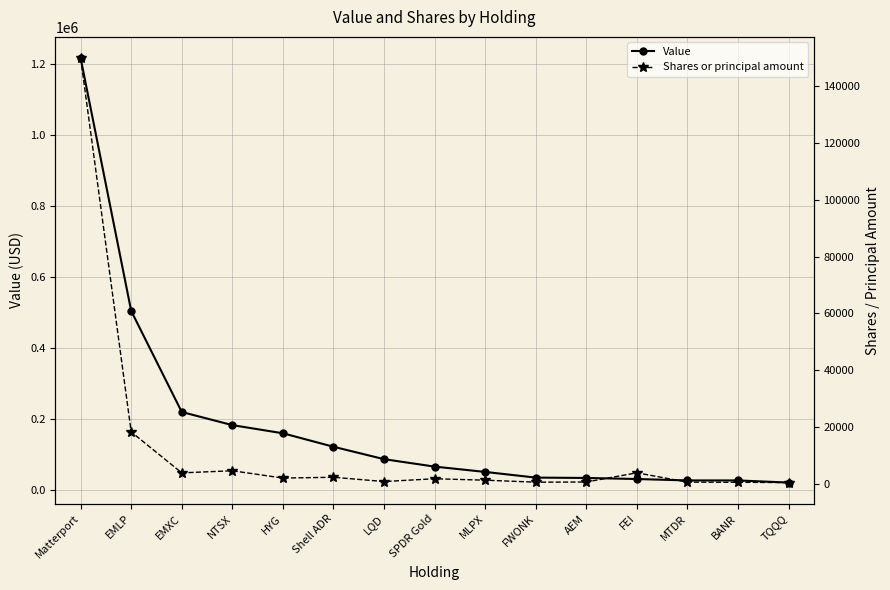

What is the difference between the Shares or principal amount values at AEM and FEI?

3245